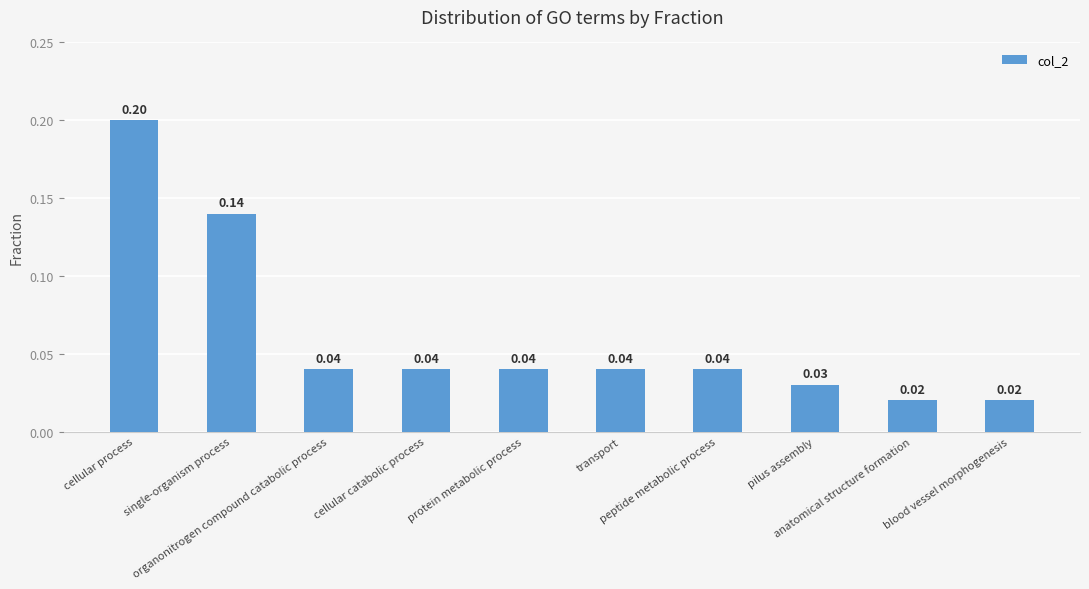

What is the sum of all values?

0.6